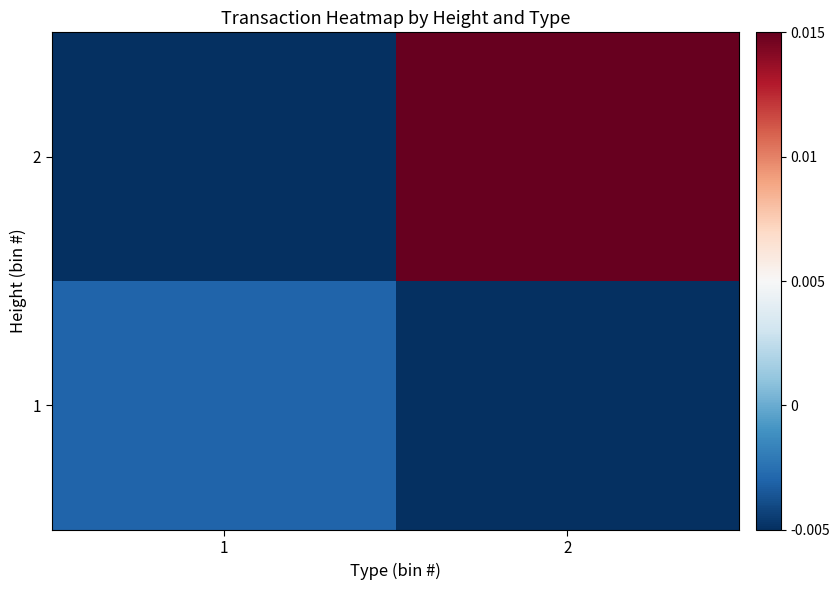

At which category does the chart reach its peak across all series?

2